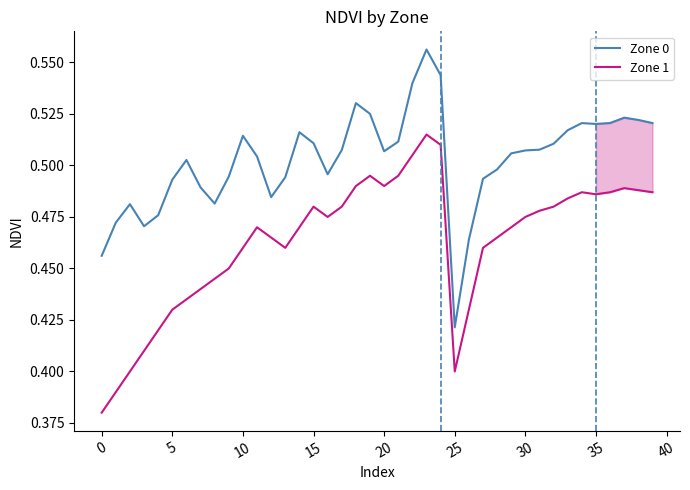

What is the lowest value of the Zone 0 series?

0.4